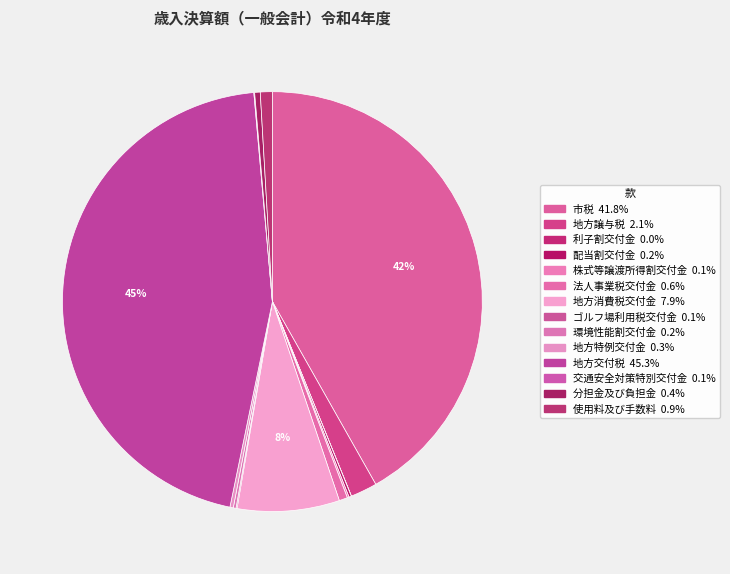

Which slice is the smallest?

利子割交付金